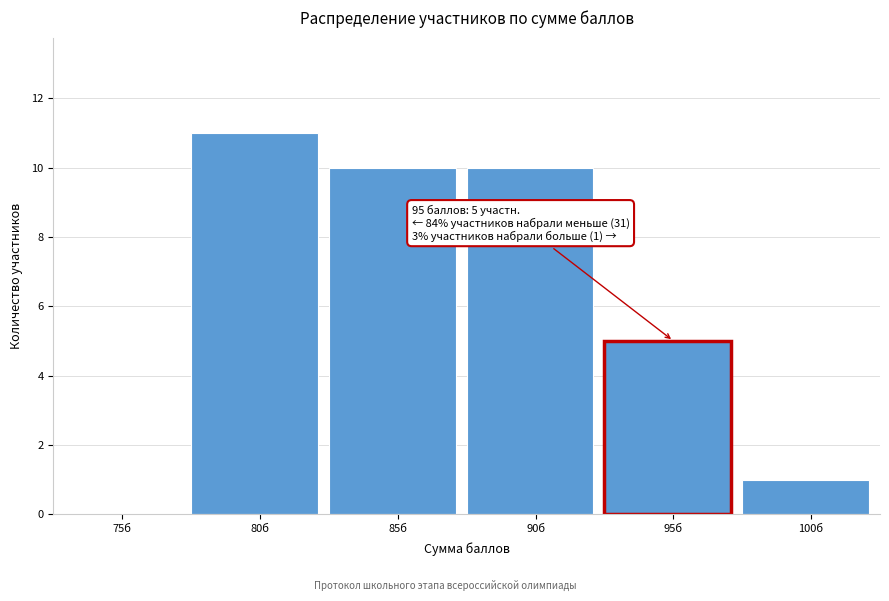

Reading left to right, transcribe all the data shown in this chart.

75б=0	80б=11	85б=10	90б=10	95б=5	100б=1